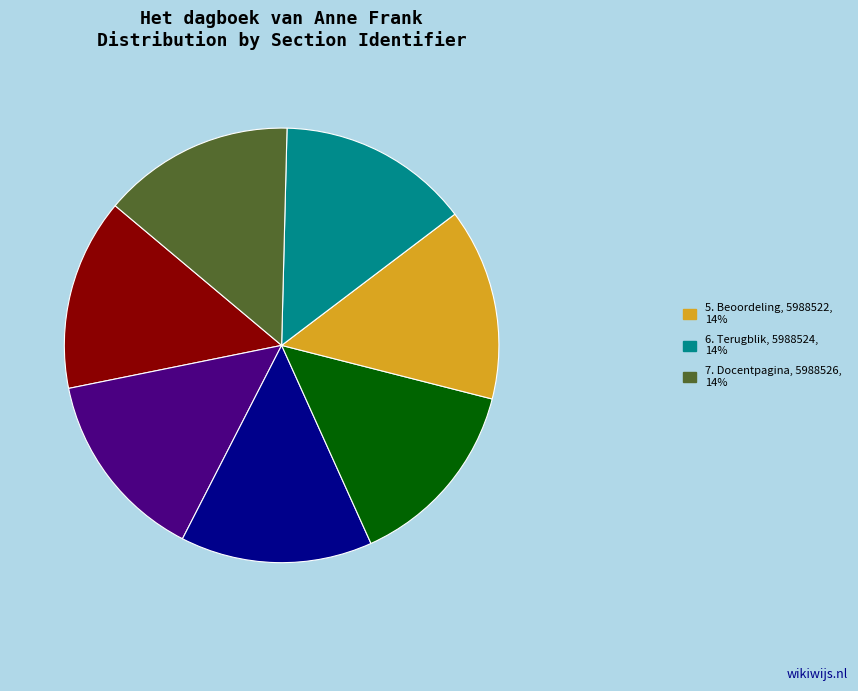

Is there any slice that represents more than half of the pie?

No